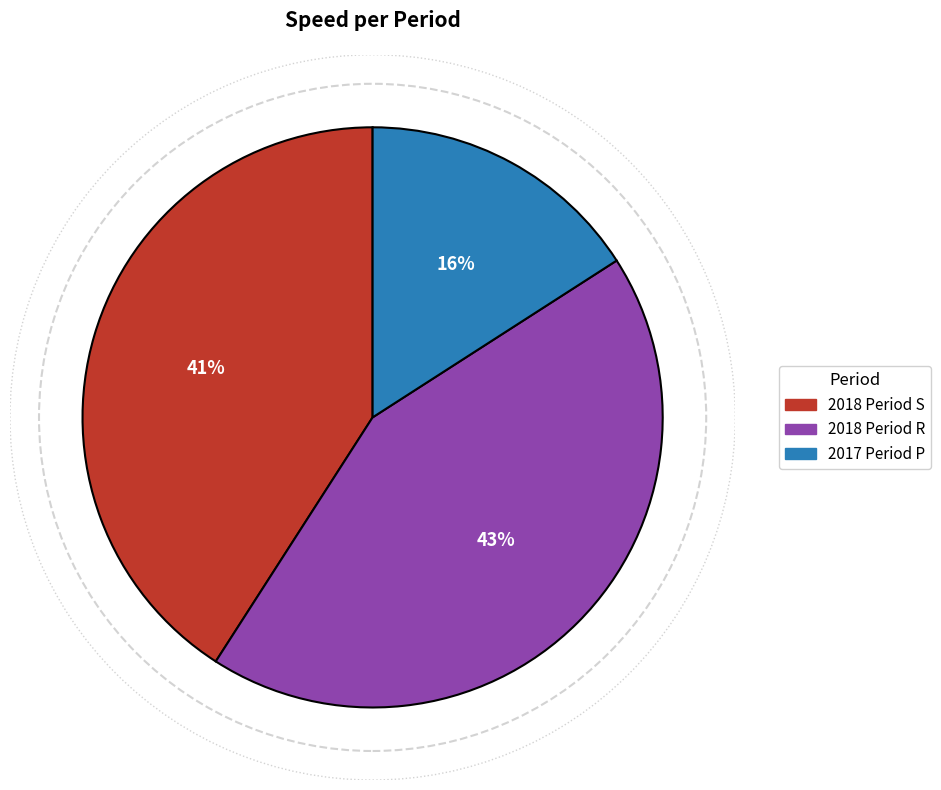

To the nearest percent, what is the average slice percentage?

33%